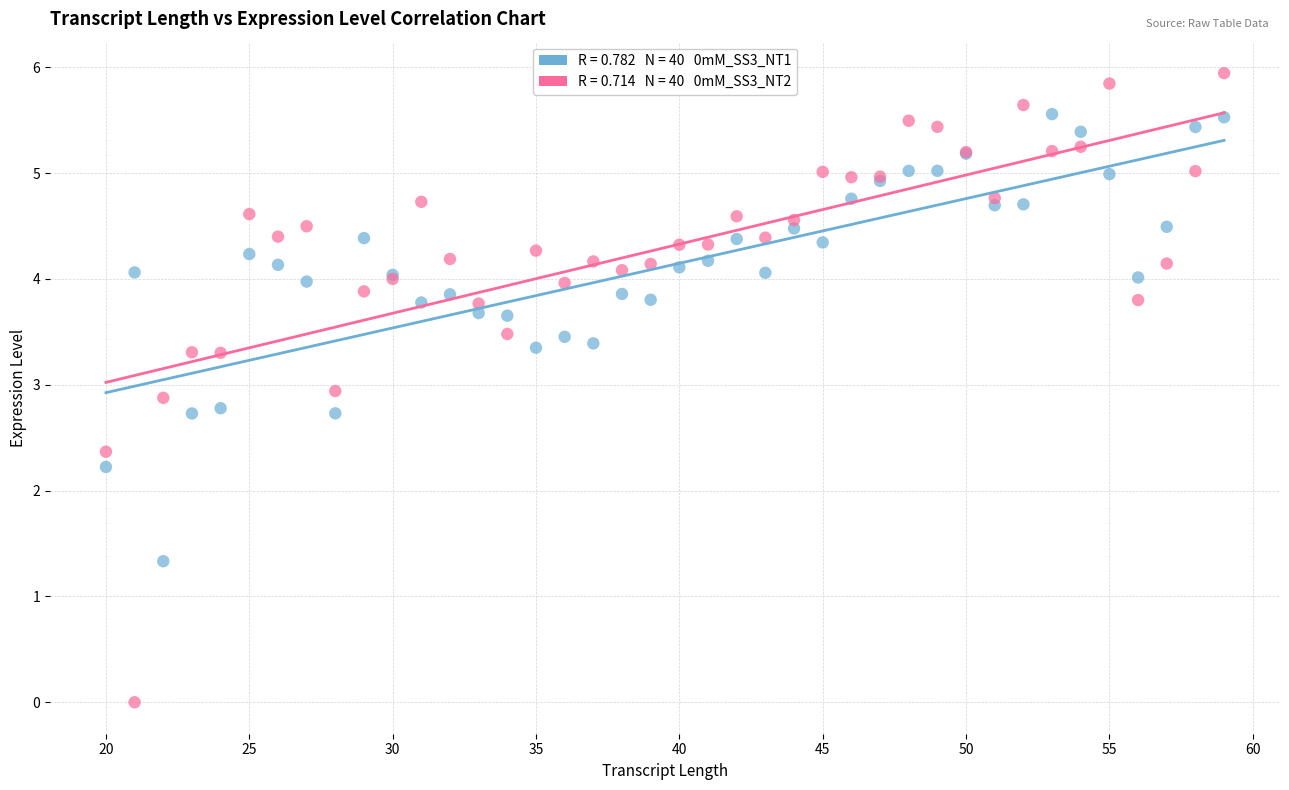

Across all series, what Y value is closest to 2?

2.2